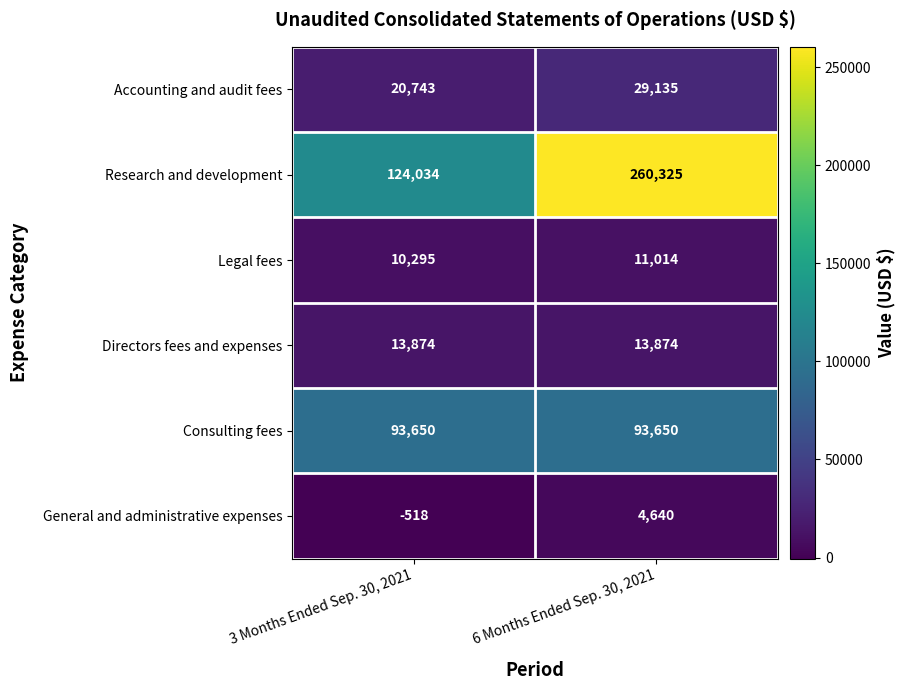

At which label is Research and development closest to 192179?

3 Months Ended Sep. 30, 2021